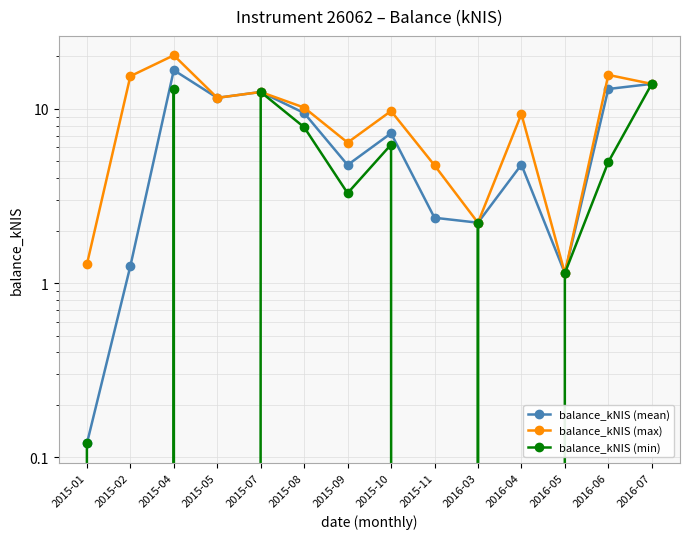

Which series has the largest total across all categories?

balance_kNIS (max)